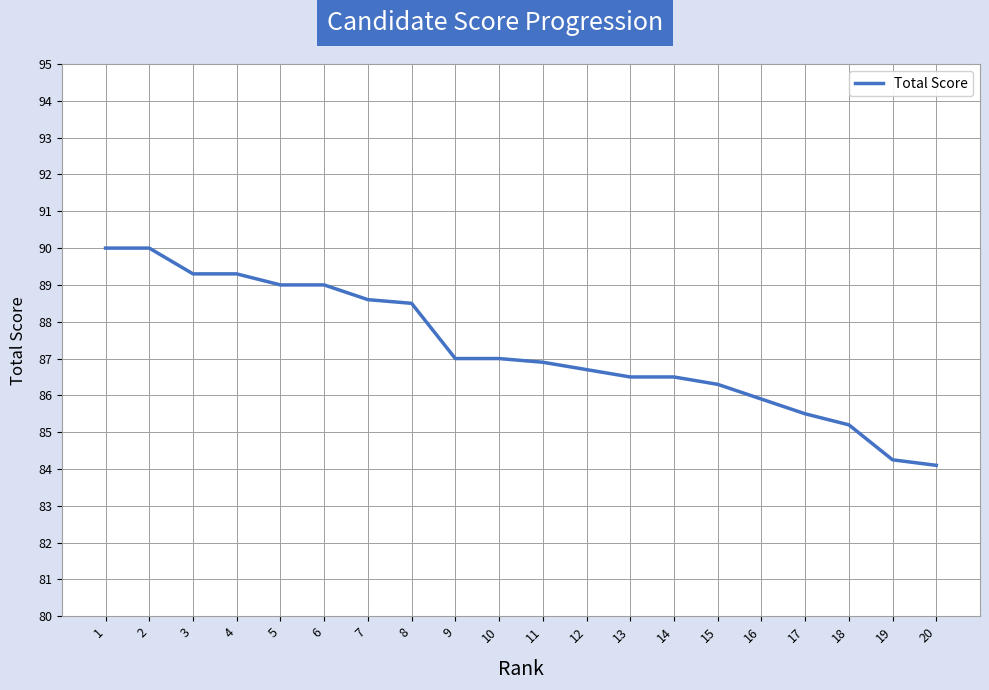

What is the difference between the maximum and minimum values?

5.9